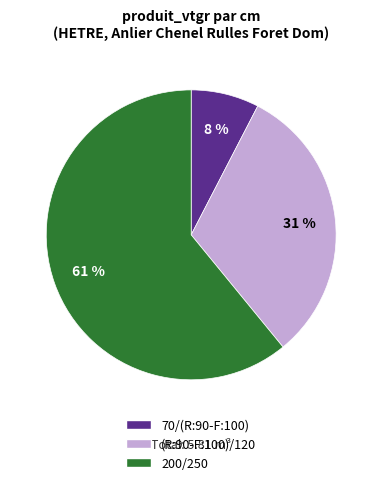

Is there any slice that represents more than half of the pie?

Yes